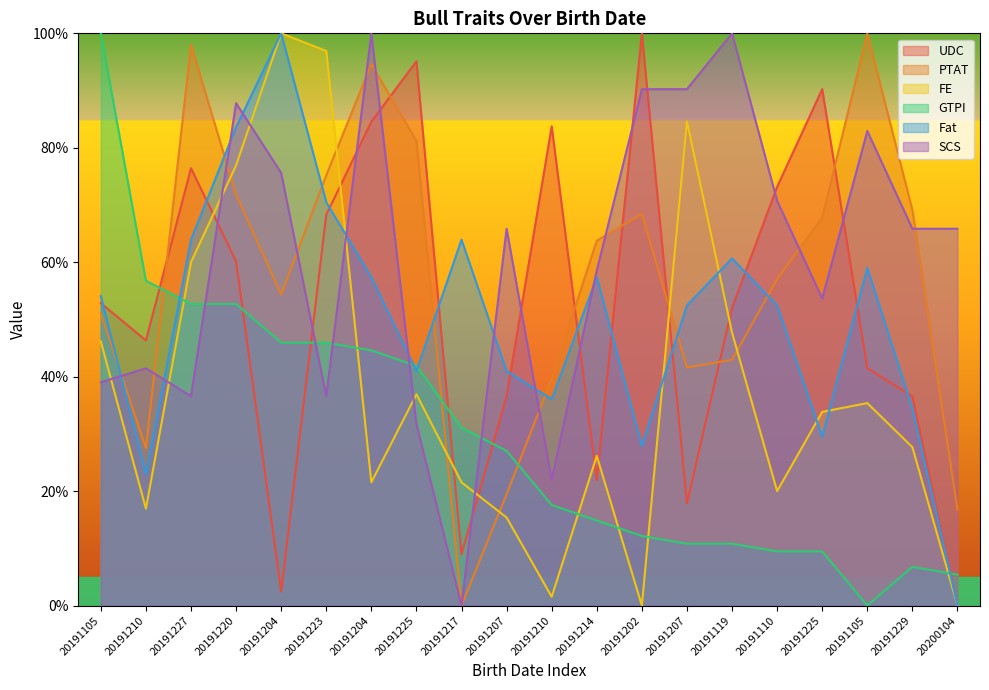

True or false: SCS has more than 2 points higher than both neighbors.

True